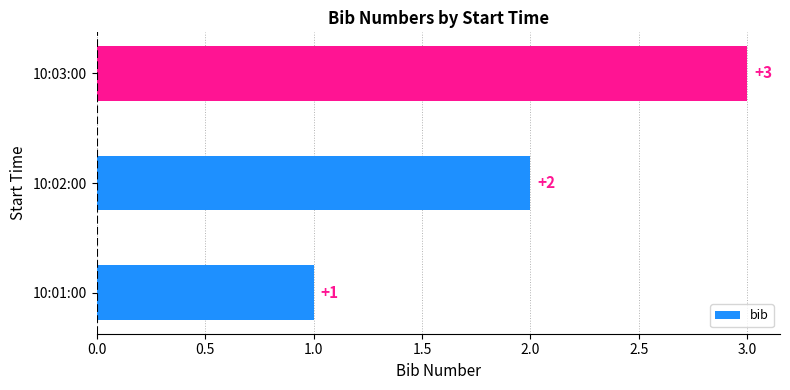

What is the maximum value shown in the chart?

3